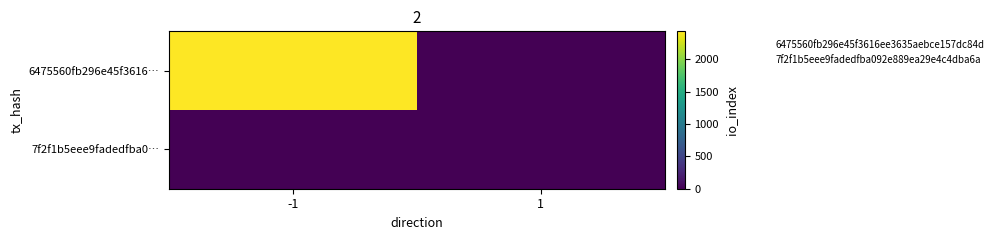

What is the total value across all series at -1?

2432